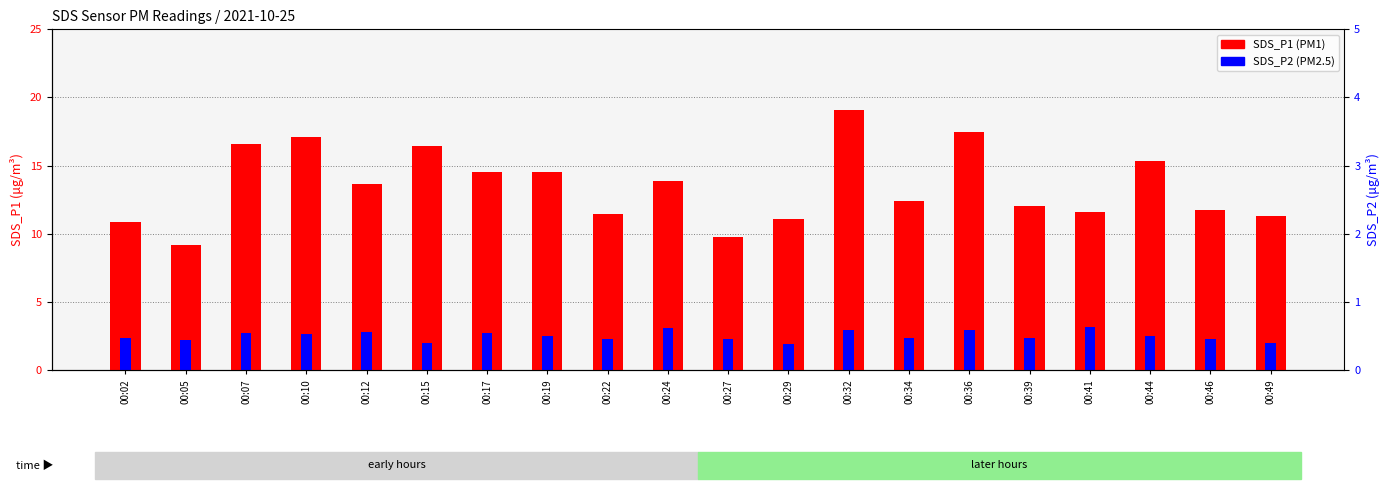

What is the value of the SDS_P2 bar at the 16th from the left?

2.4